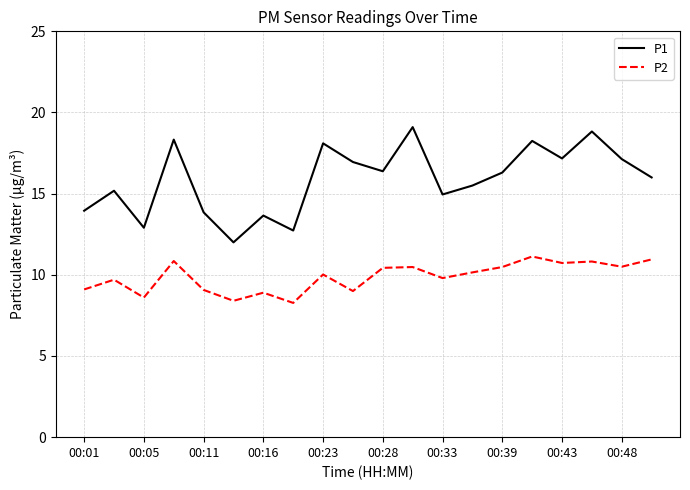

True or false: P1 and P2 cross at least once.

False